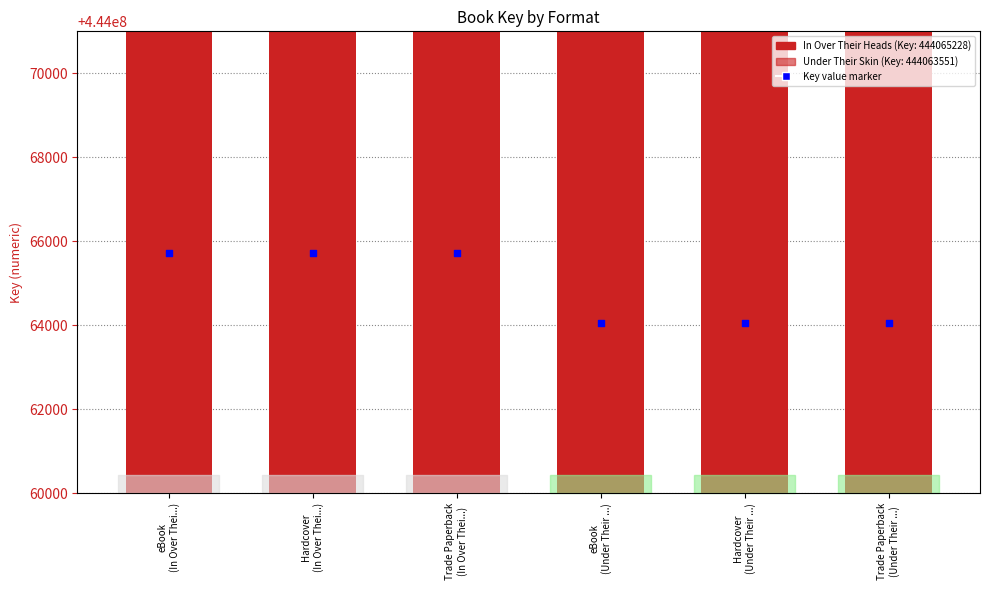

Approximately how many times larger is the value at Hardcover compared to eBook?

1.0